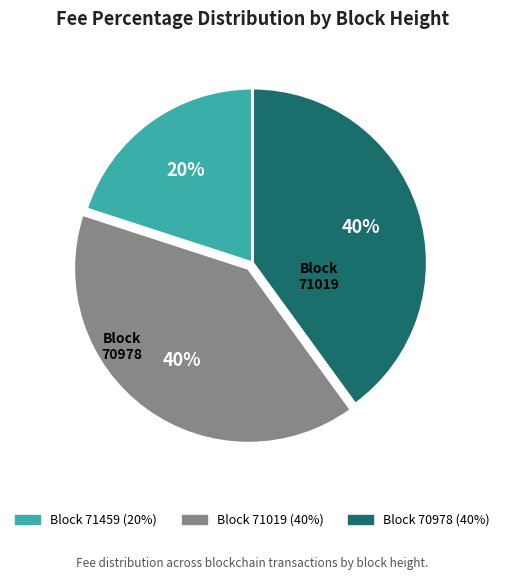

How many slices are in this pie chart?

3